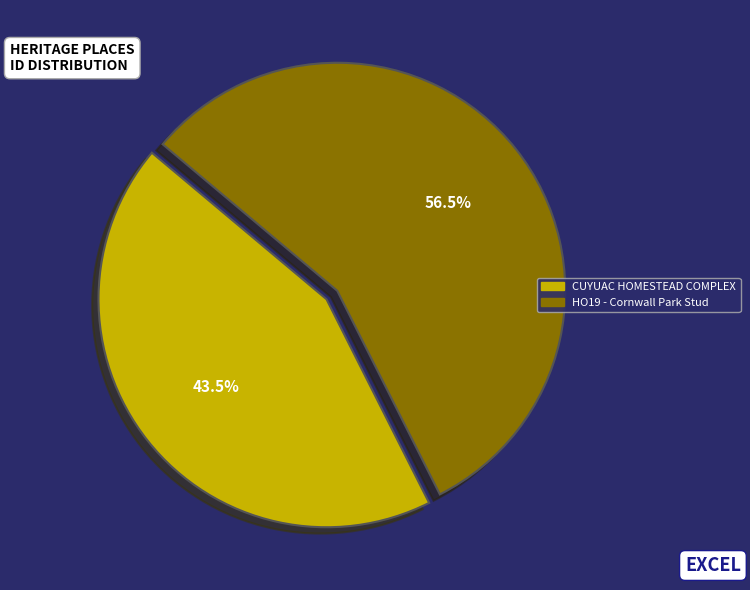

Which slice is the largest?

HO19 - Cornwall Park Stud